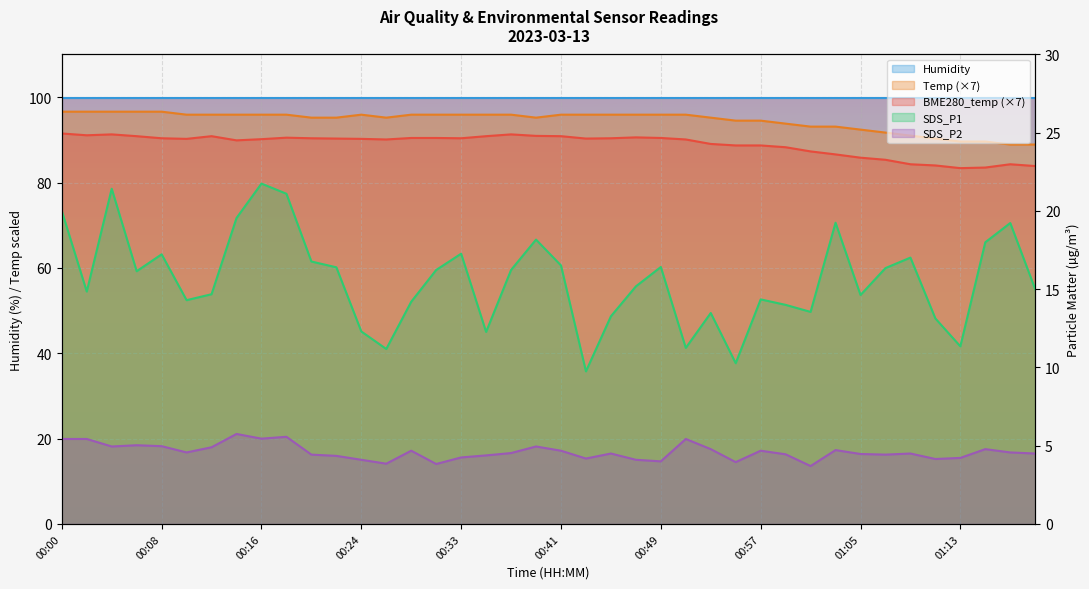

What is the label of the 27th point from the right?

00:26